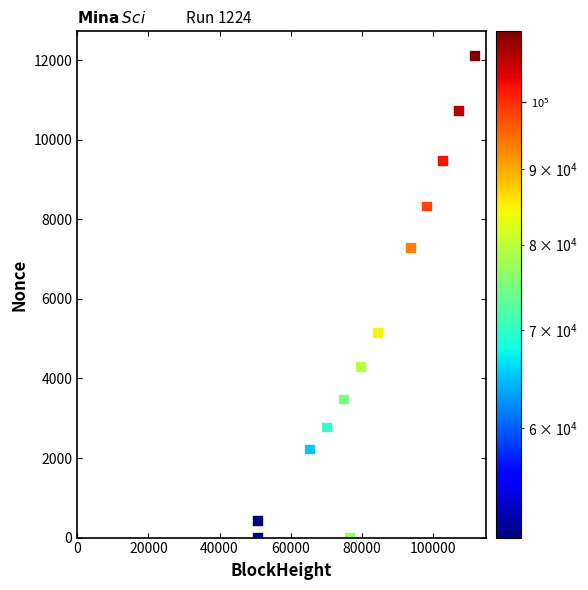

What is the range of Y values (max minus min)?

12118